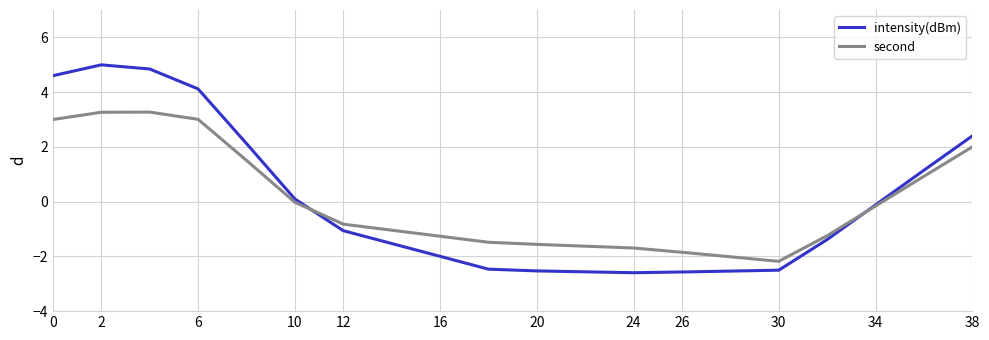

What is the difference between the second highest and minimum values in the intensity(dBm) series?

7.4